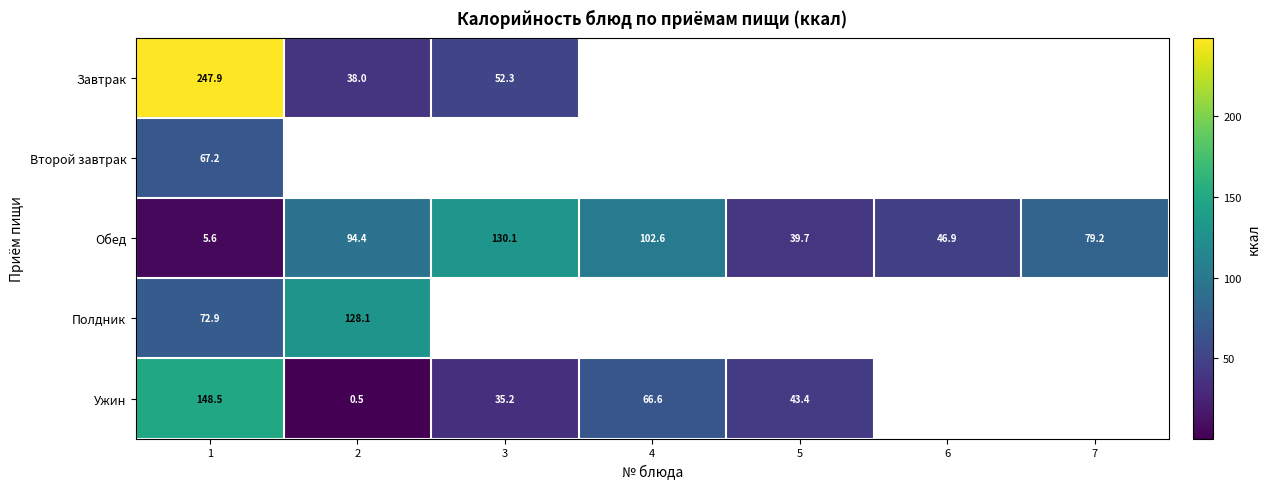

What value does the Обед series have at 7?

79.2